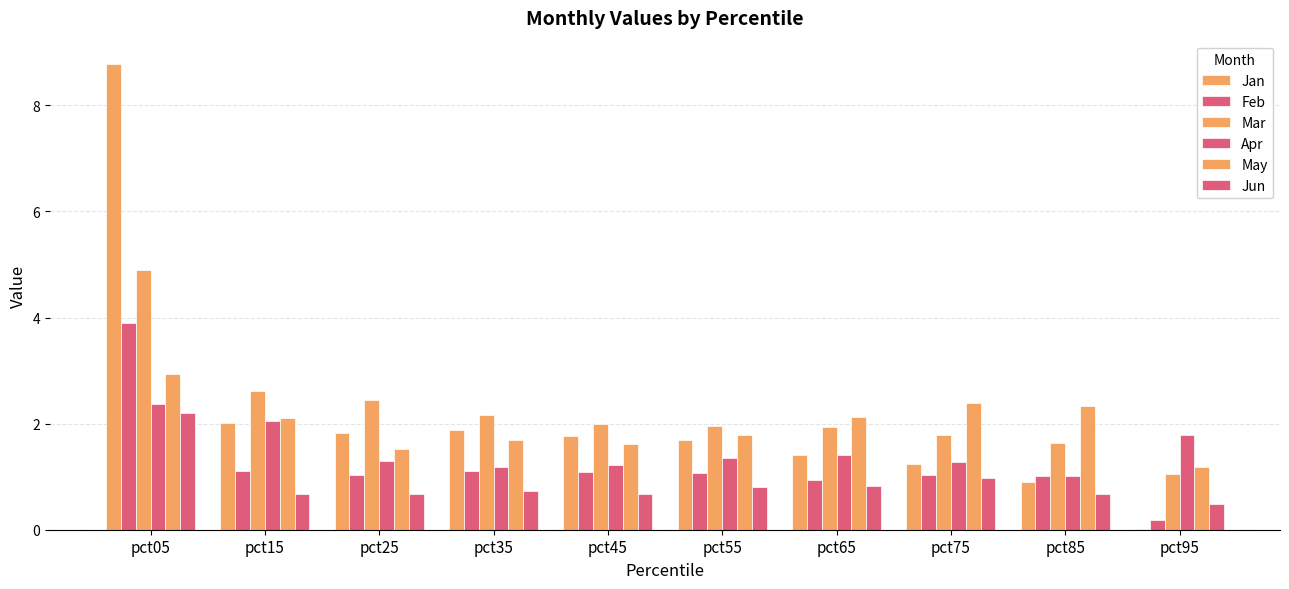

The value of Jun at pct35 is 0.7. True or false?

True